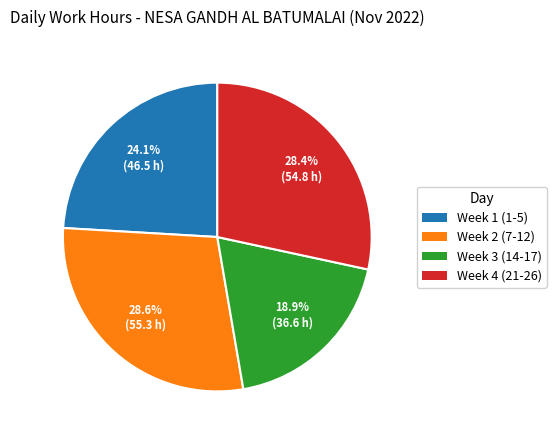

How many segments does this pie chart have?

4